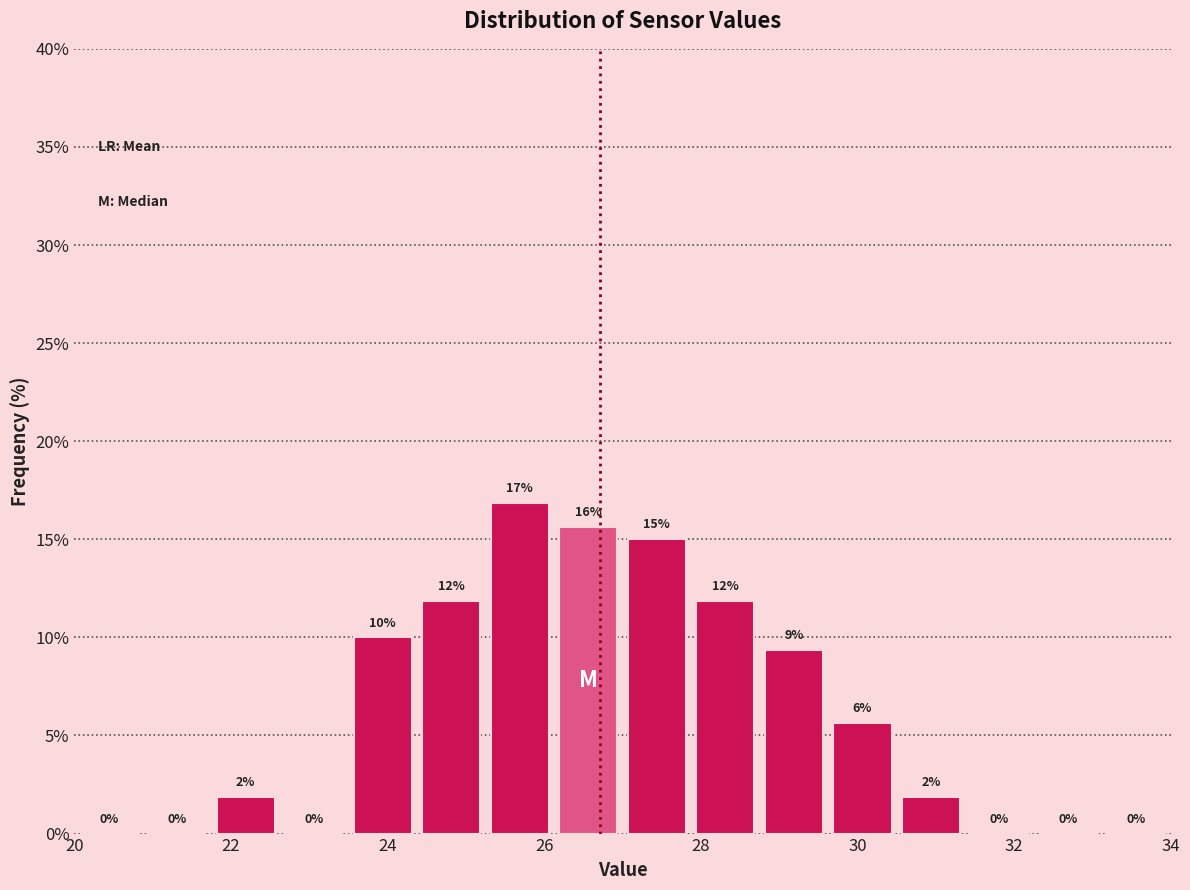

Over which range of the x-axis is the bar tallest?

25.2 to 26.2